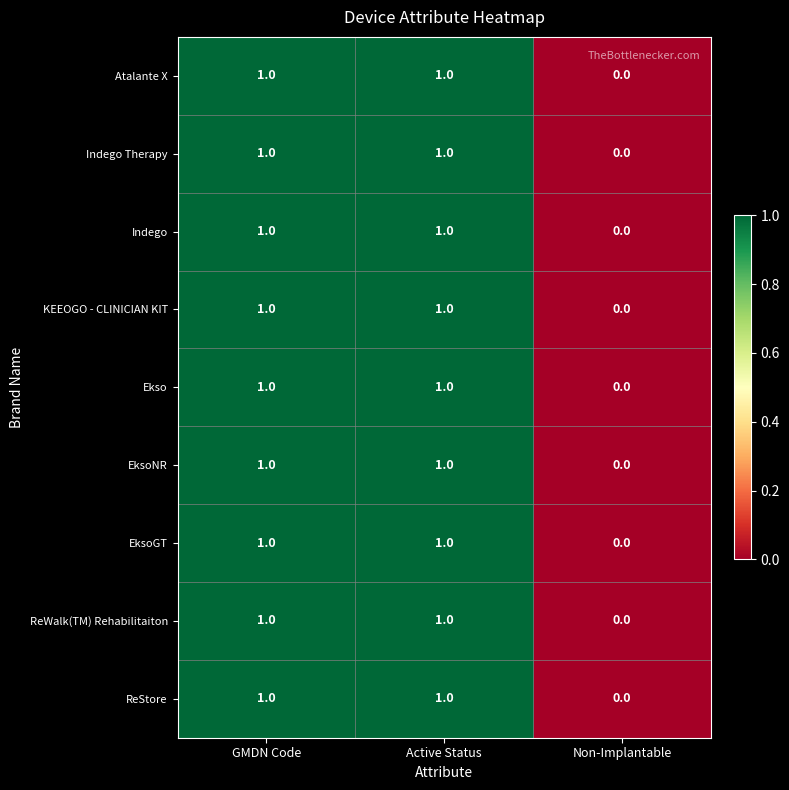

True or false: Indego Therapy has a value of 1 at Active Status.

True